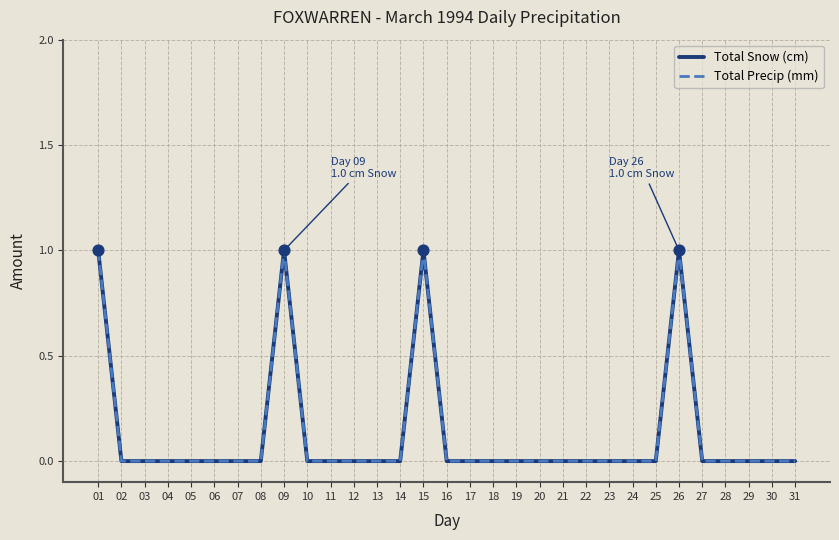

Is this an area chart (filled region under the line)?

No